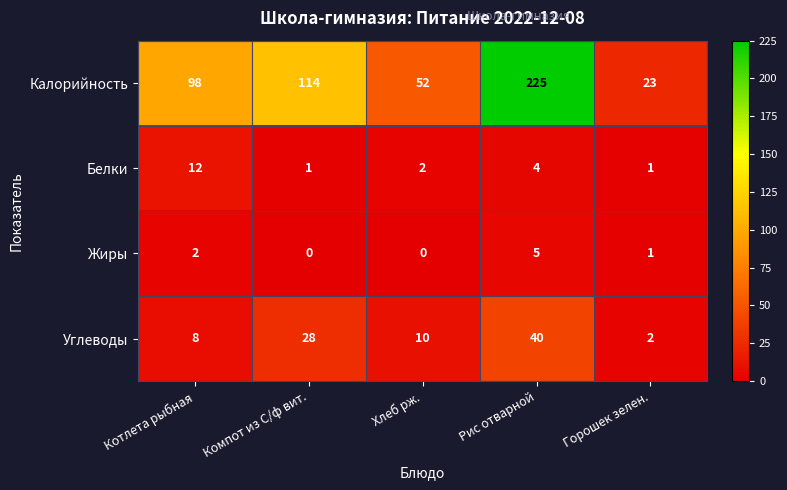

Count the number of categories in the chart.

5